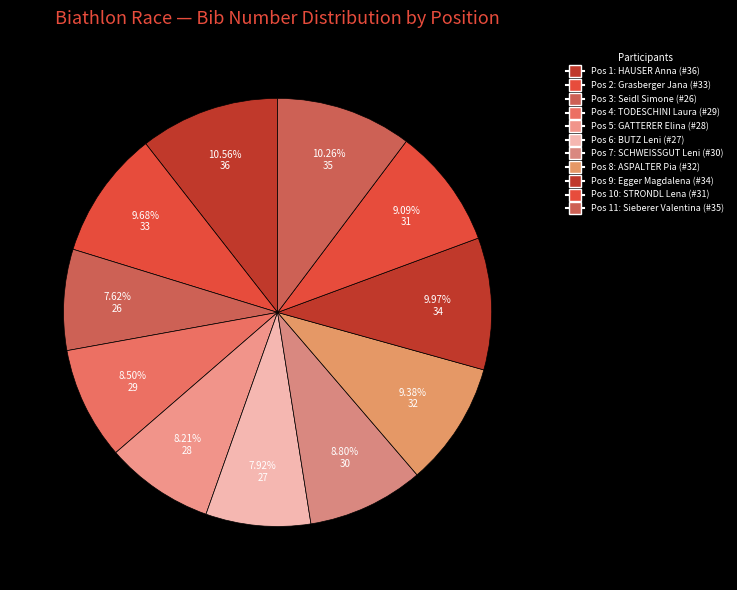

Which slice is the largest?

1